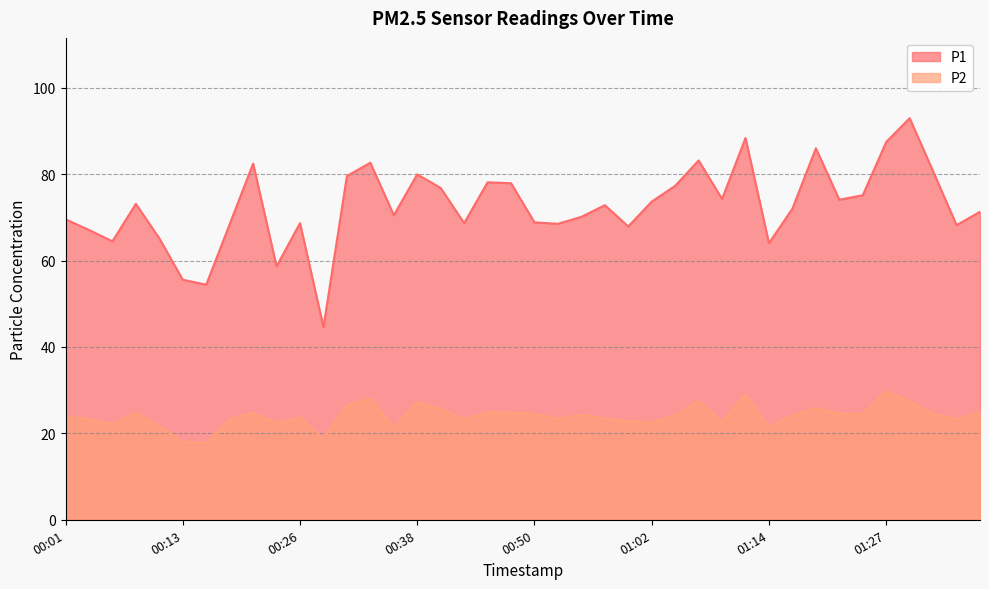

What is the highest value of the P2 series?

29.7